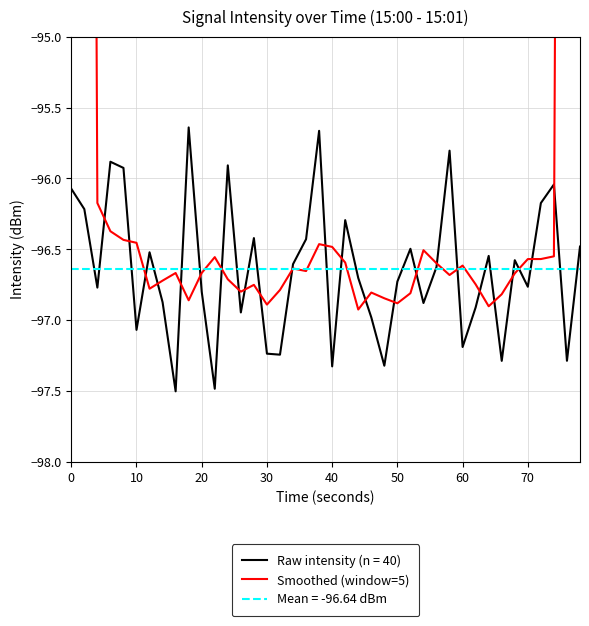

What is the minimum value for Raw intensity (n = 40)?

-97.5